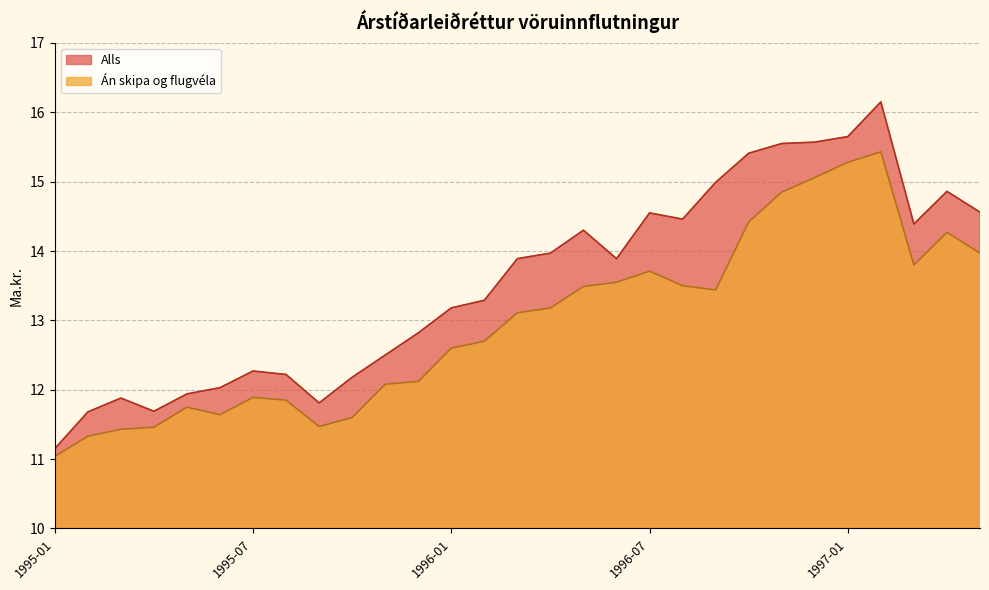

What is the difference between the maximum and minimum values in the Alls series?

5.0